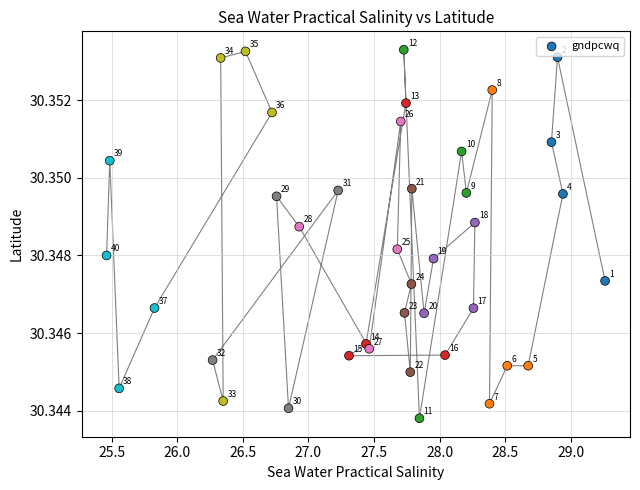

What is the range of X values (max minus min)?

3.8